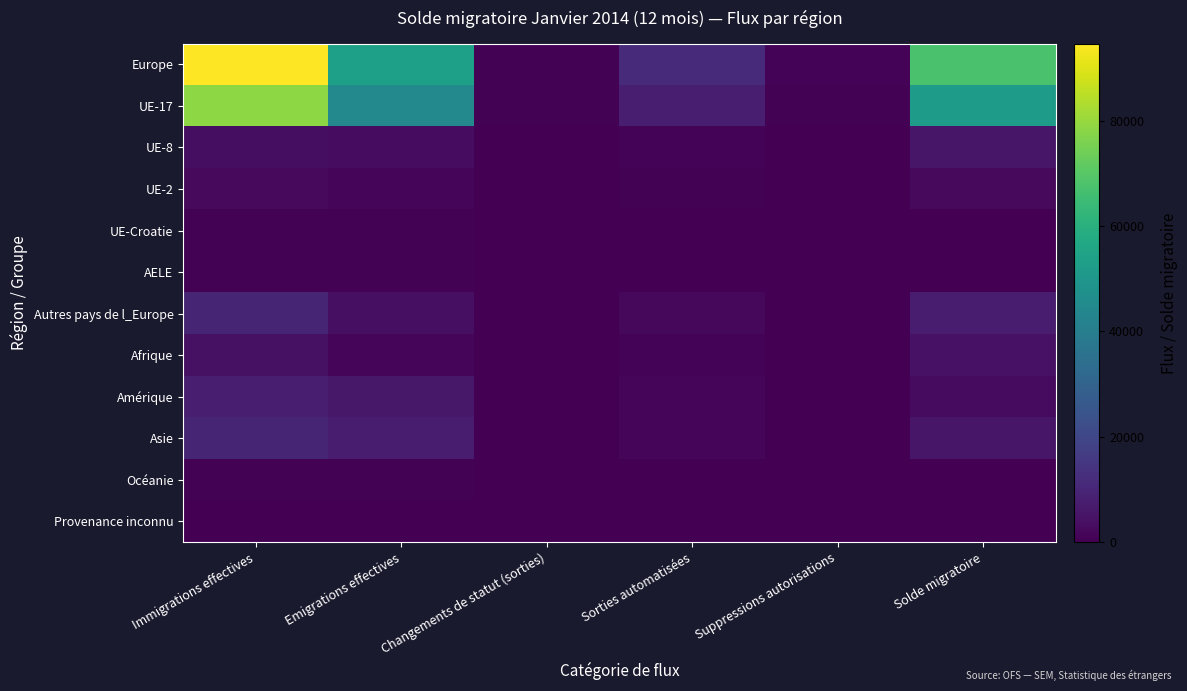

Rank the series at Suppressions autorisations from highest to lowest value.

Europe, UE-17, Autres pays de l_Europe, UE-8, Afrique, Asie, Amérique, UE-2, AELE, UE-Croatie, Océanie, Provenance inconnu